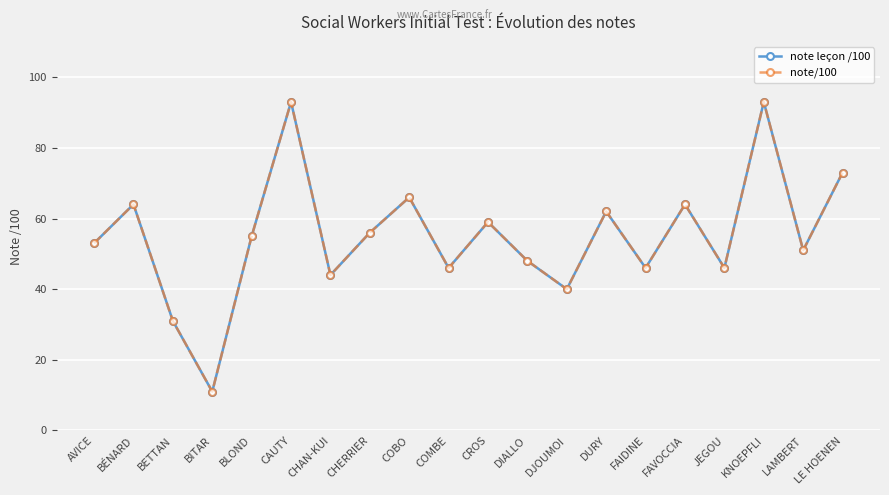

What is the total value across all series at BETTAN?

62